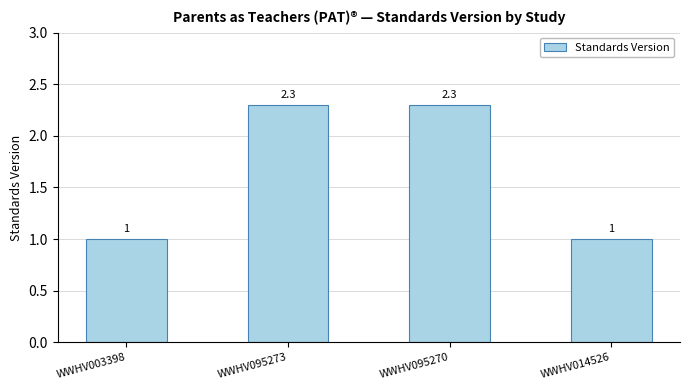

What is the label of the 4th bar from the left?

WWHV014526